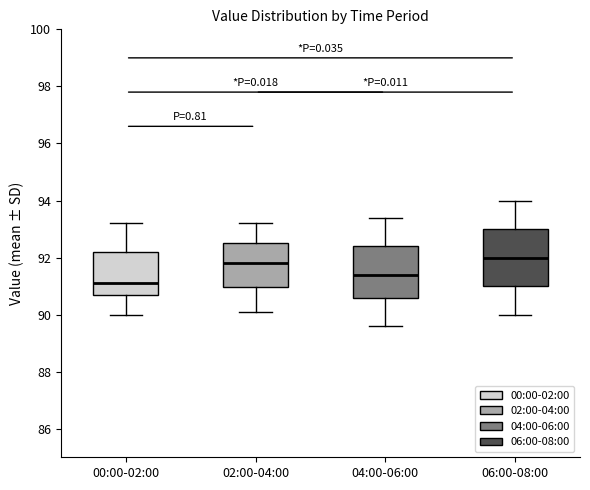

Which box's median line is the highest?

06:00-08:00